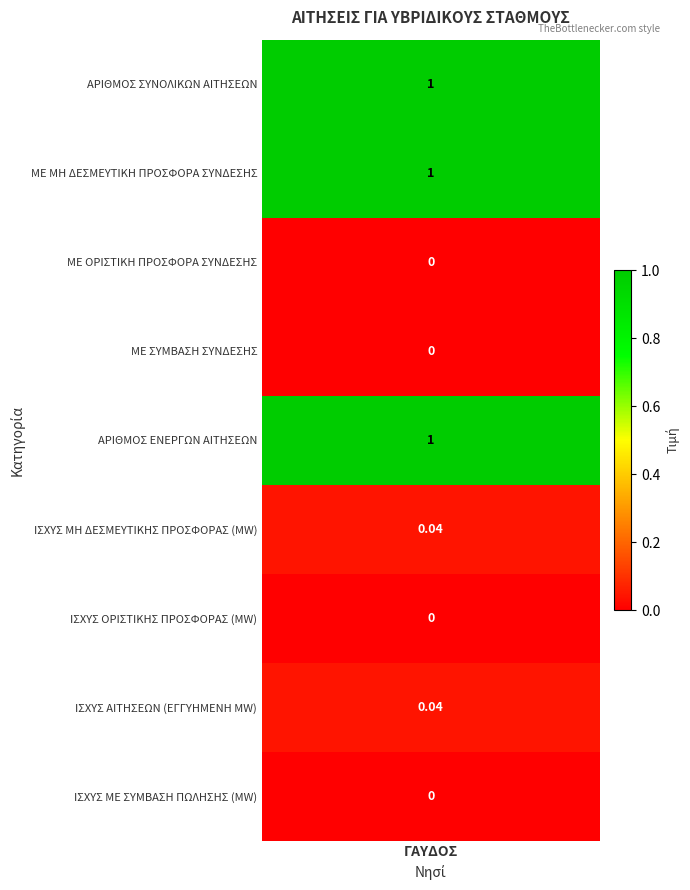

What is the sum of all values?

3.1